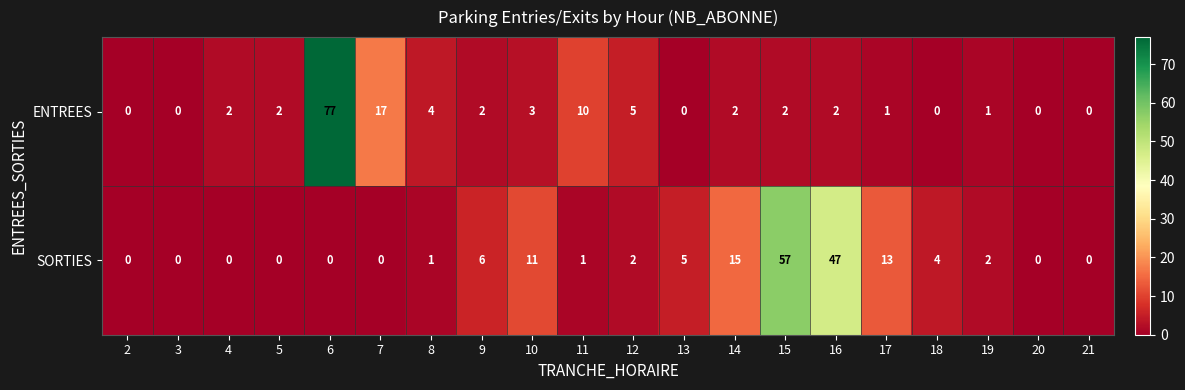

What is the sum of all SORTIES values?

164